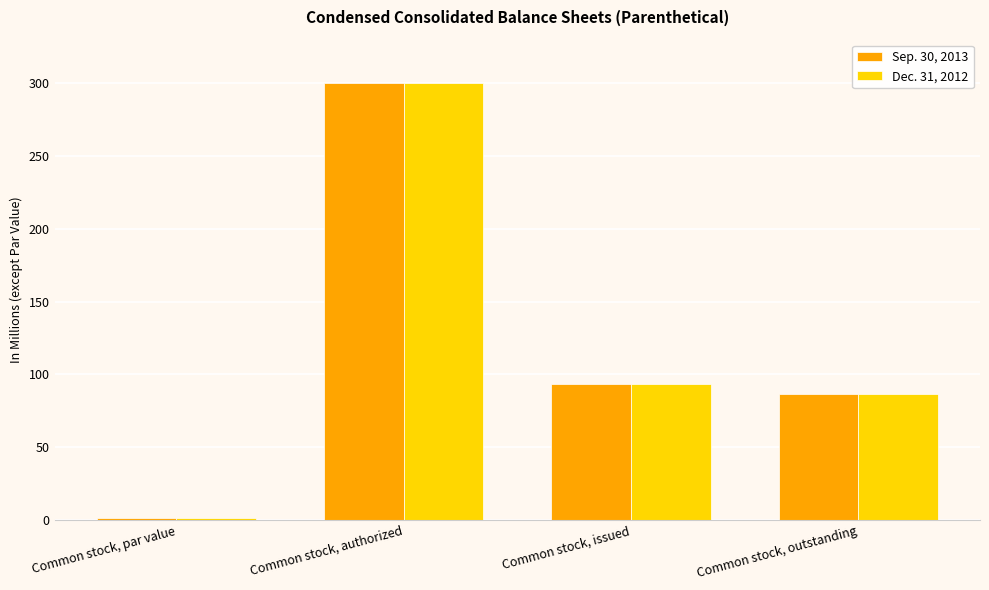

How many bars are there in total?

8